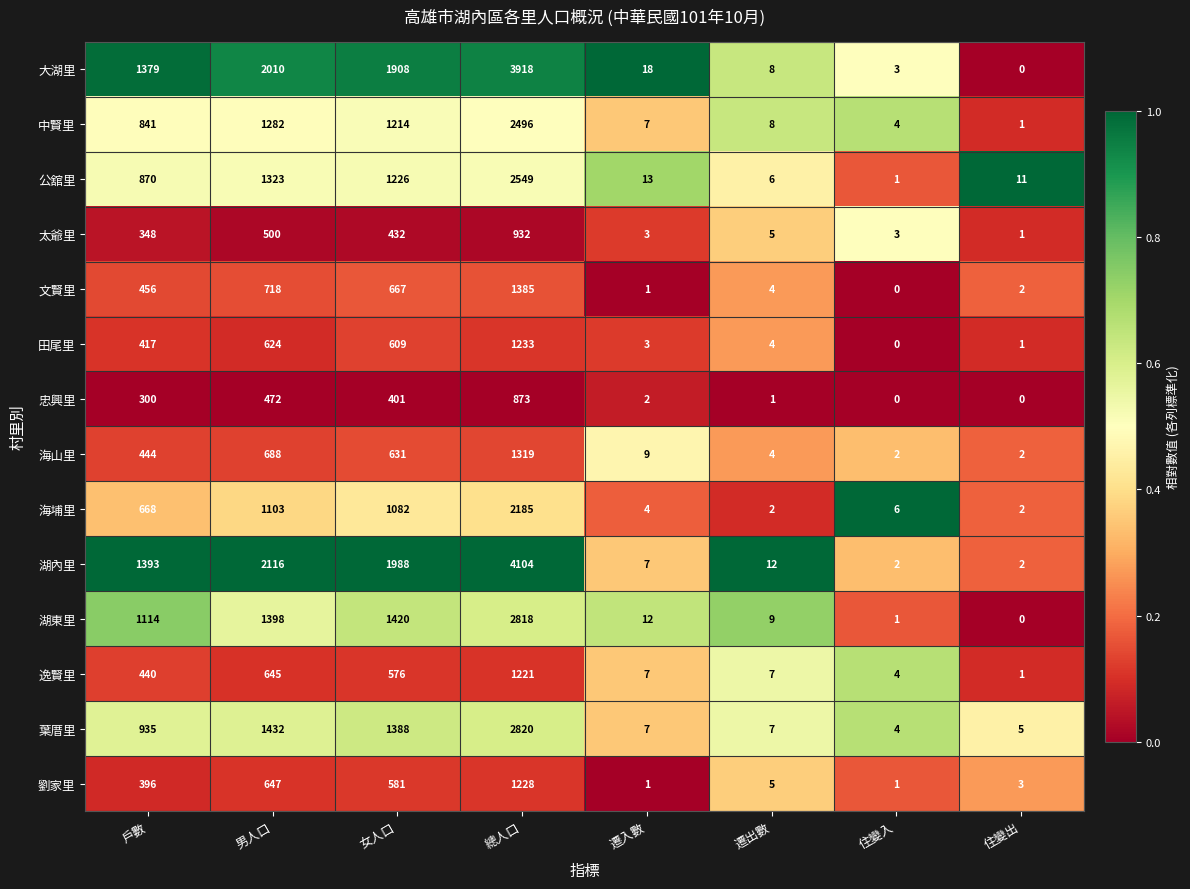

Which category has the highest value across all series?

總人口